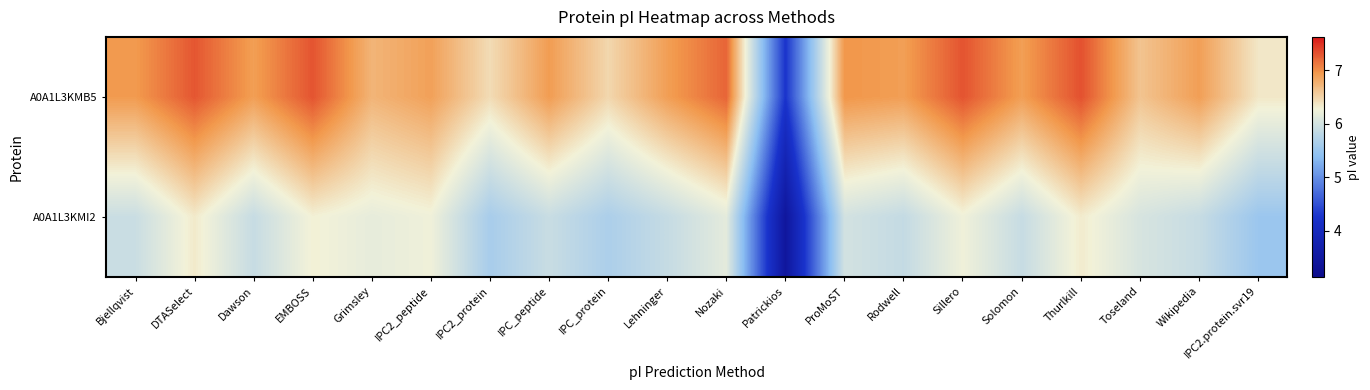

At which category is the sum across all series the highest?

Thurlkill